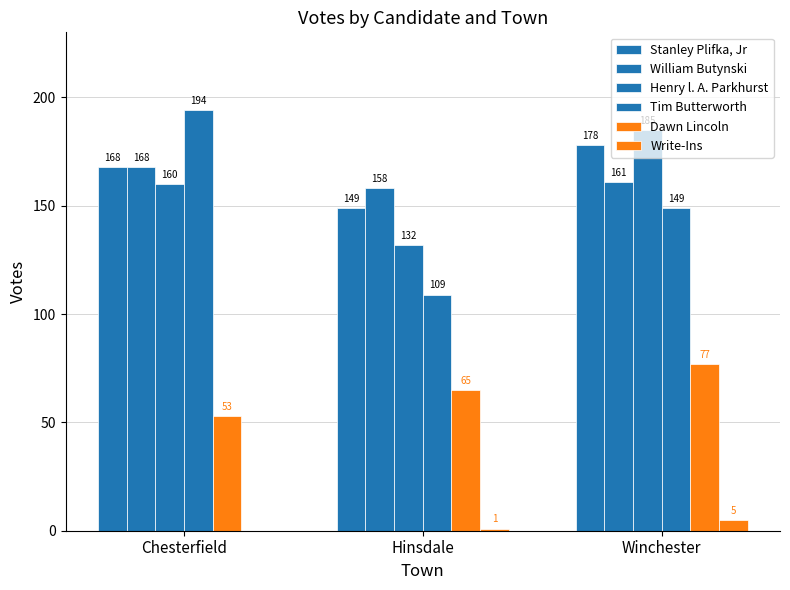

Count the number of data series in this chart.

6